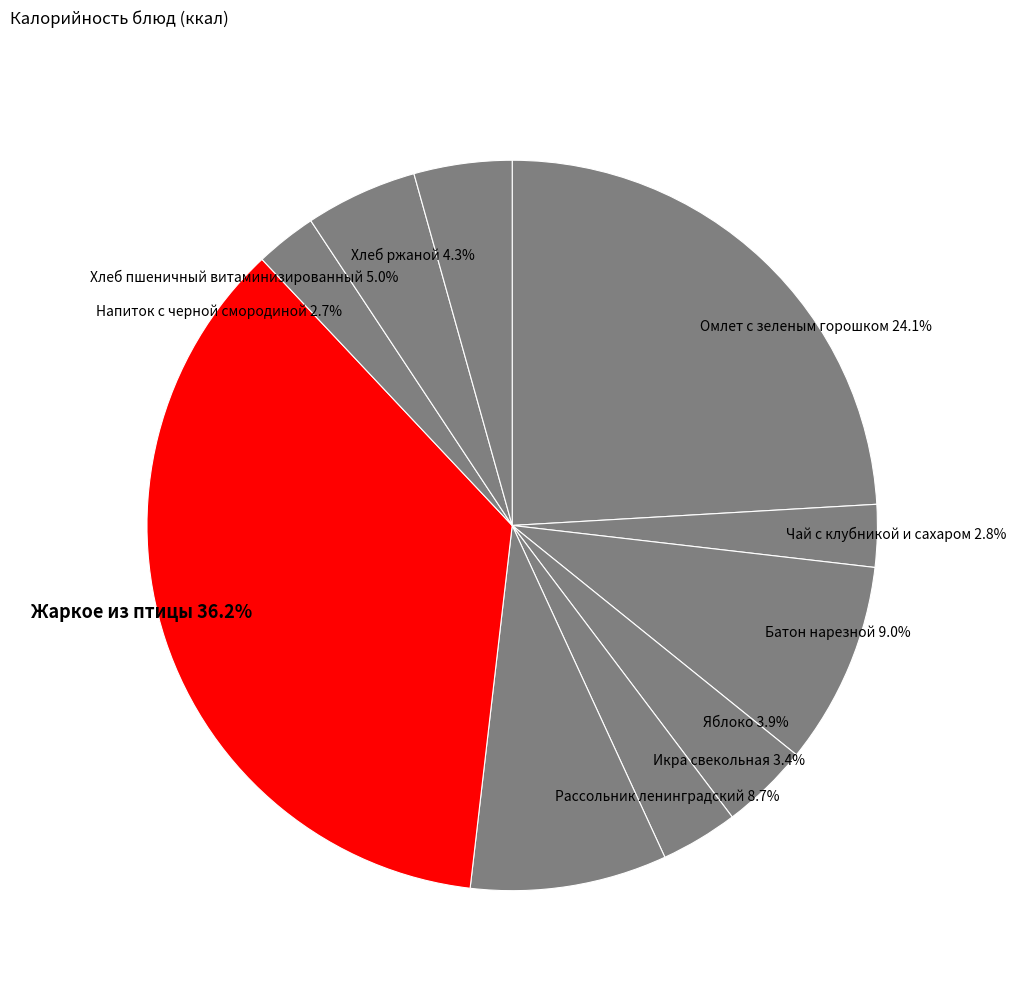

Between Хлеб пшеничный витаминизированный and Икра свекольная, which is larger?

Хлеб пшеничный витаминизированный